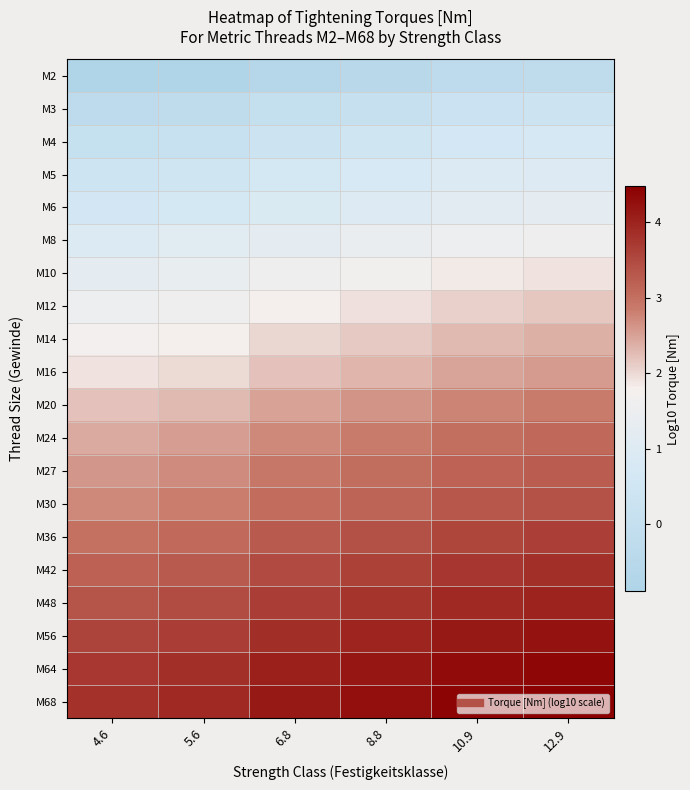

At how many categories does at least one series exceed 3?

6